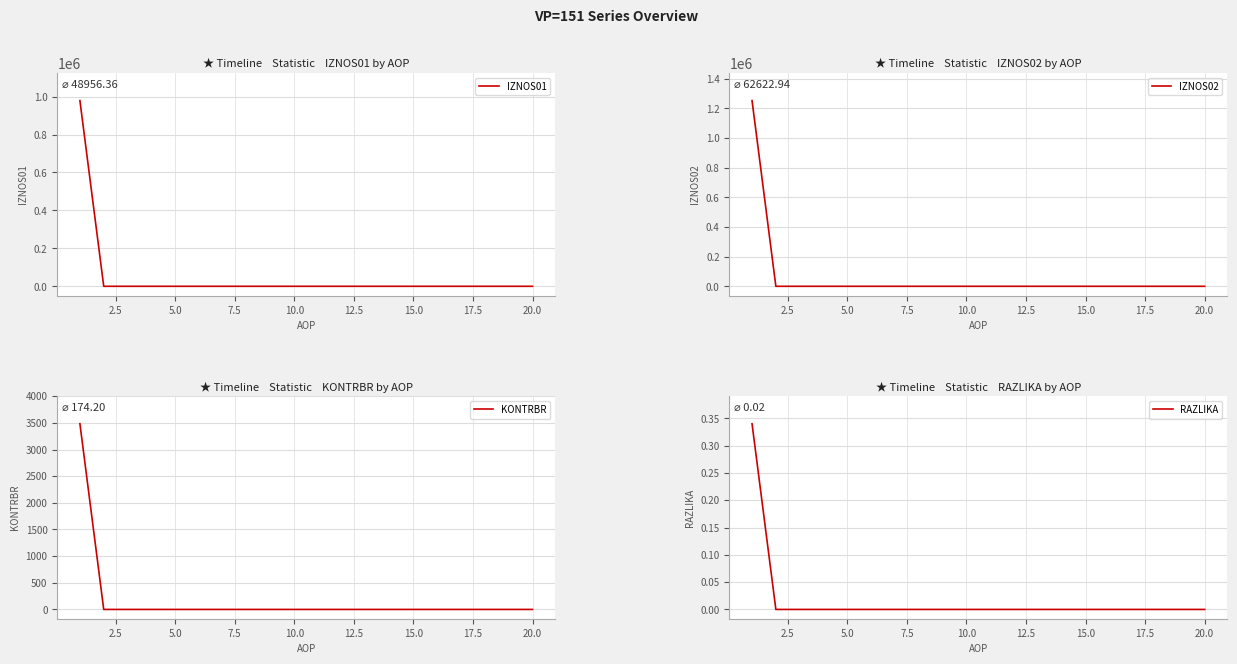

What is the sum of all IZNOS02 values?

1252458.8